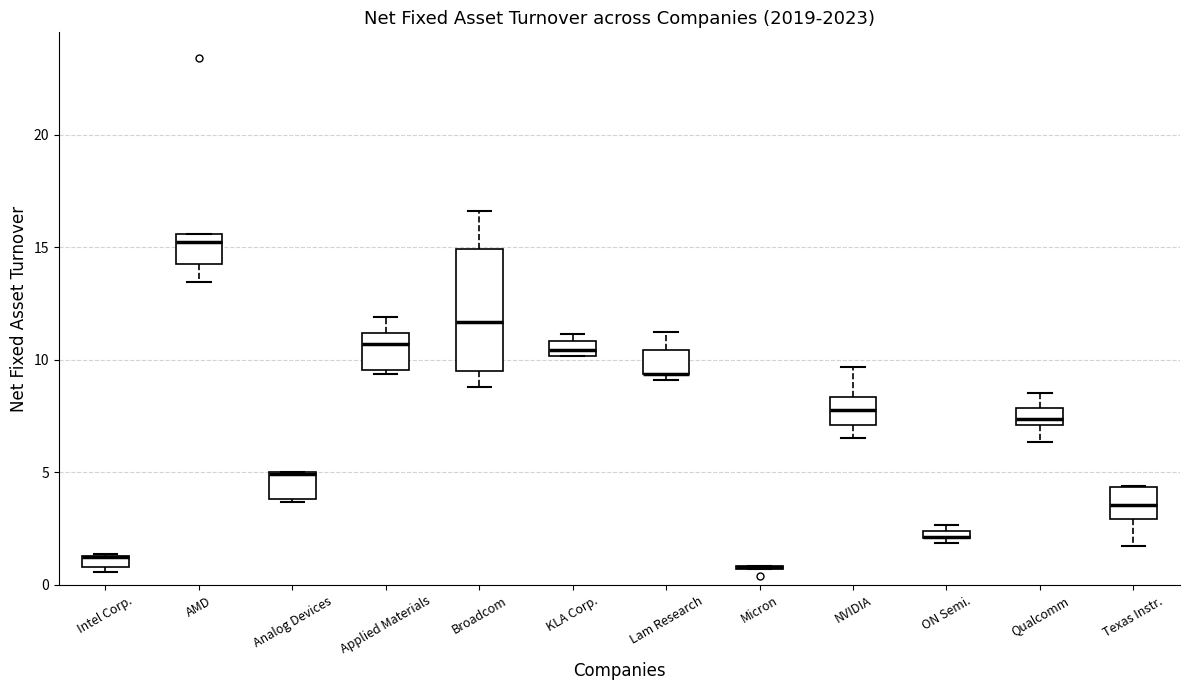

Which box is the tallest, from its lower edge to its upper edge?

Broadcom